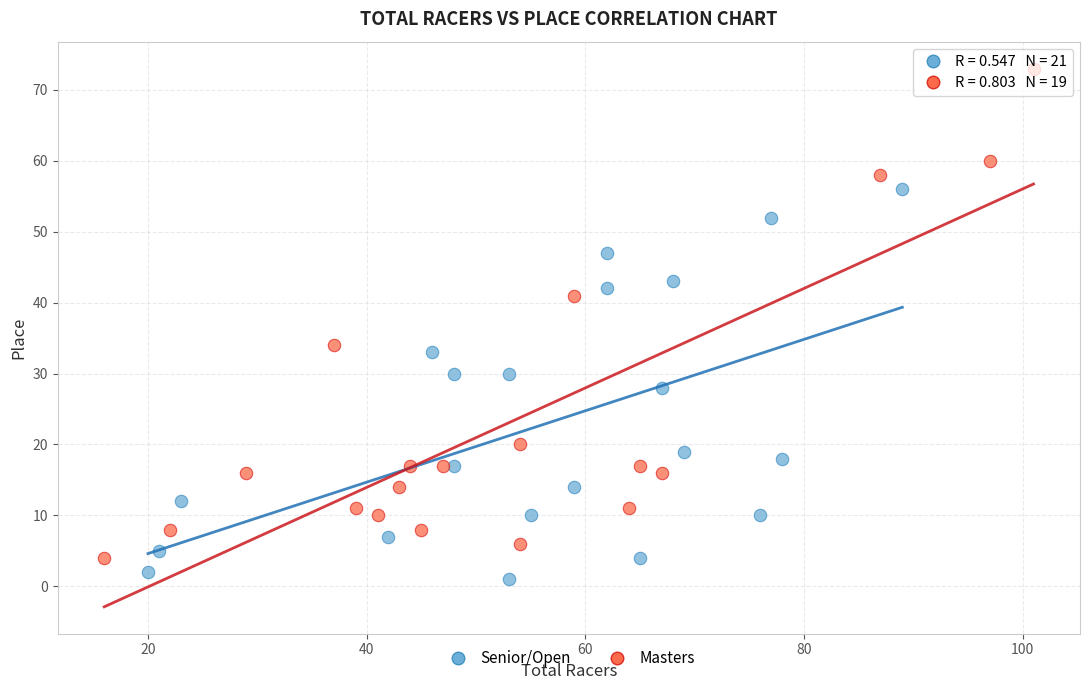

Which series reaches the maximum Y coordinate?

Masters